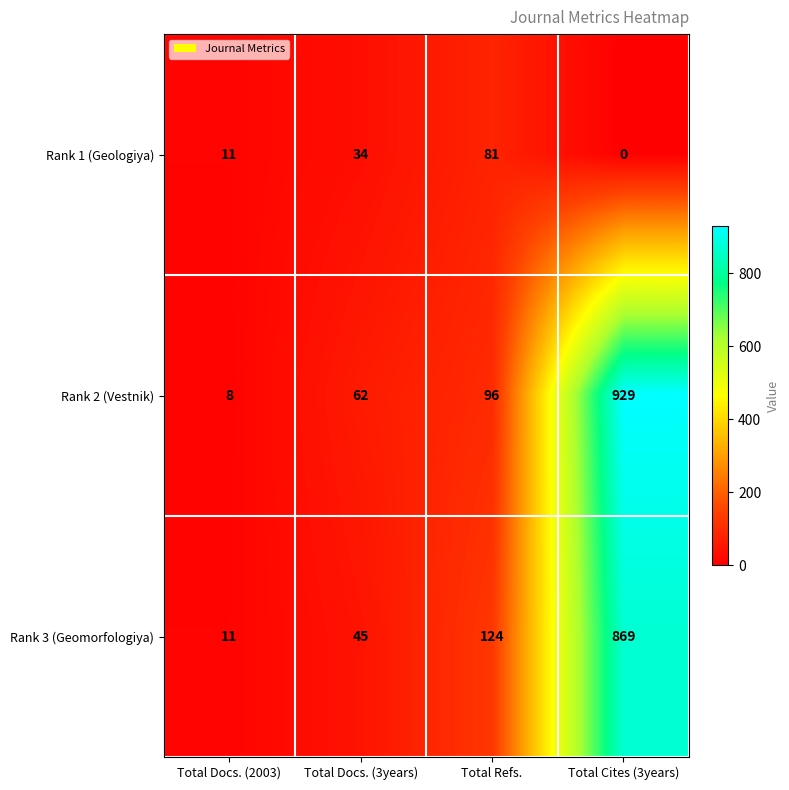

Which series has the largest total across all categories?

Rank 2 (Vestnik)